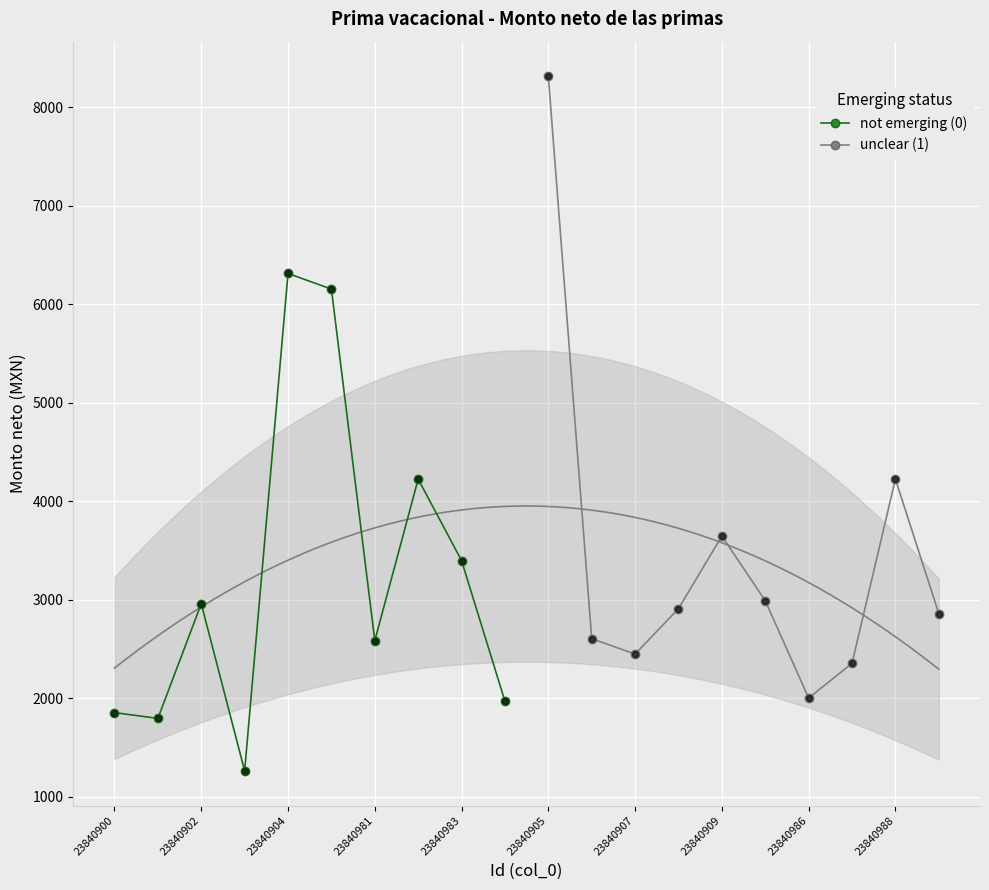

What are all the series names shown in the legend?

not emerging (0), unclear (1)